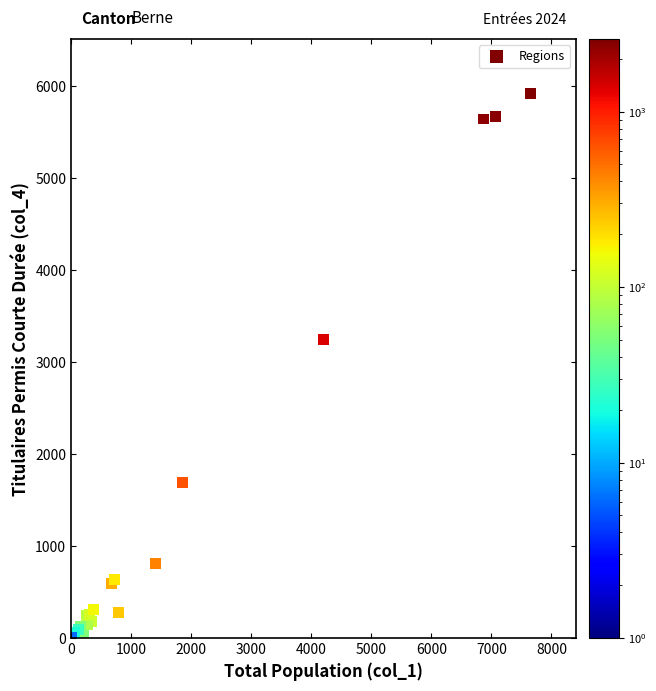

What Y value in the scatter plot is closest to 2961?

3246